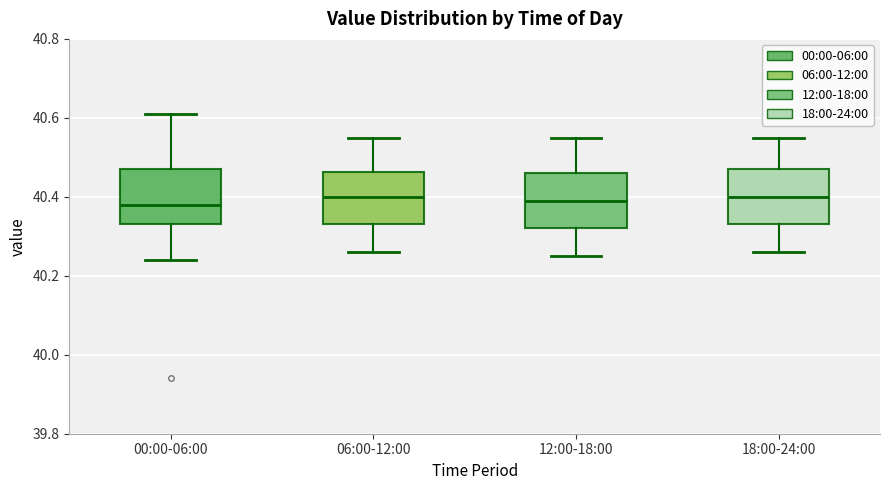

Where does the upper whisker of the box for 00:00-06:00 end on the y-axis? The values are not printed on the chart, so give them approximately, as read against the axis.

40.62